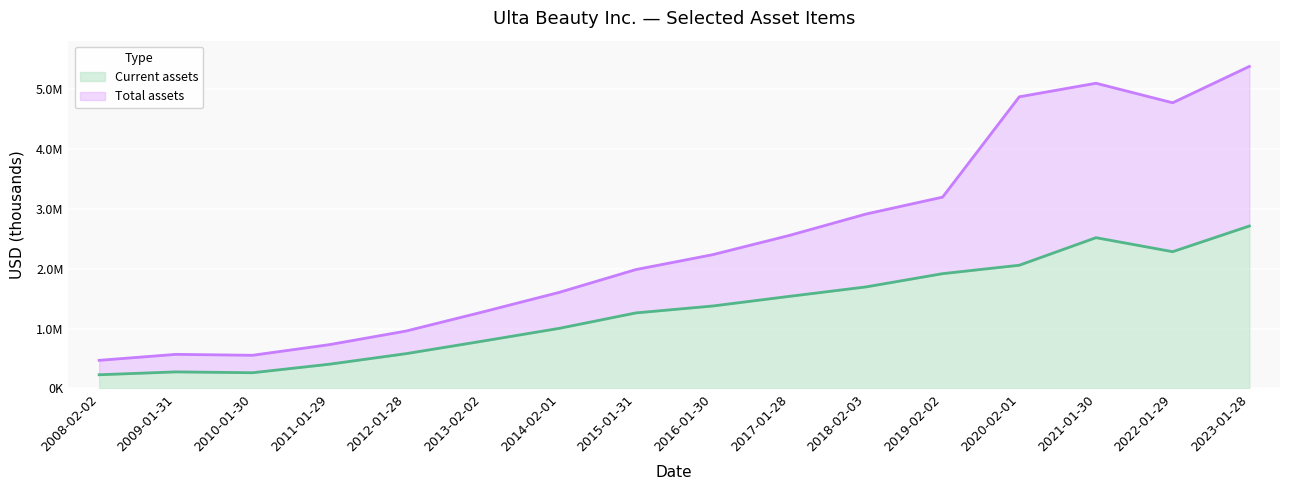

What is the difference between the maximum and minimum values in the Current assets series?

2480360